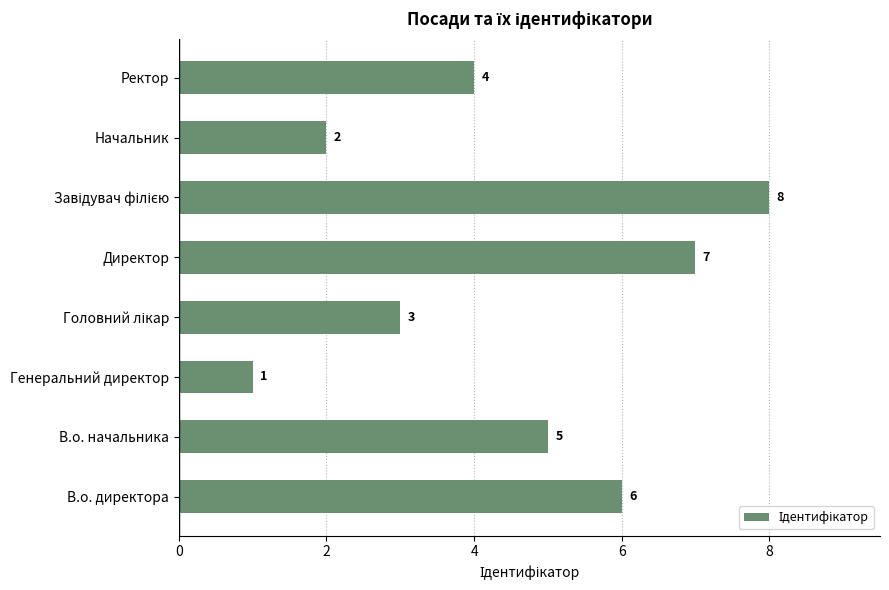

At which category does the chart reach its minimum across all series?

Генеральний директор